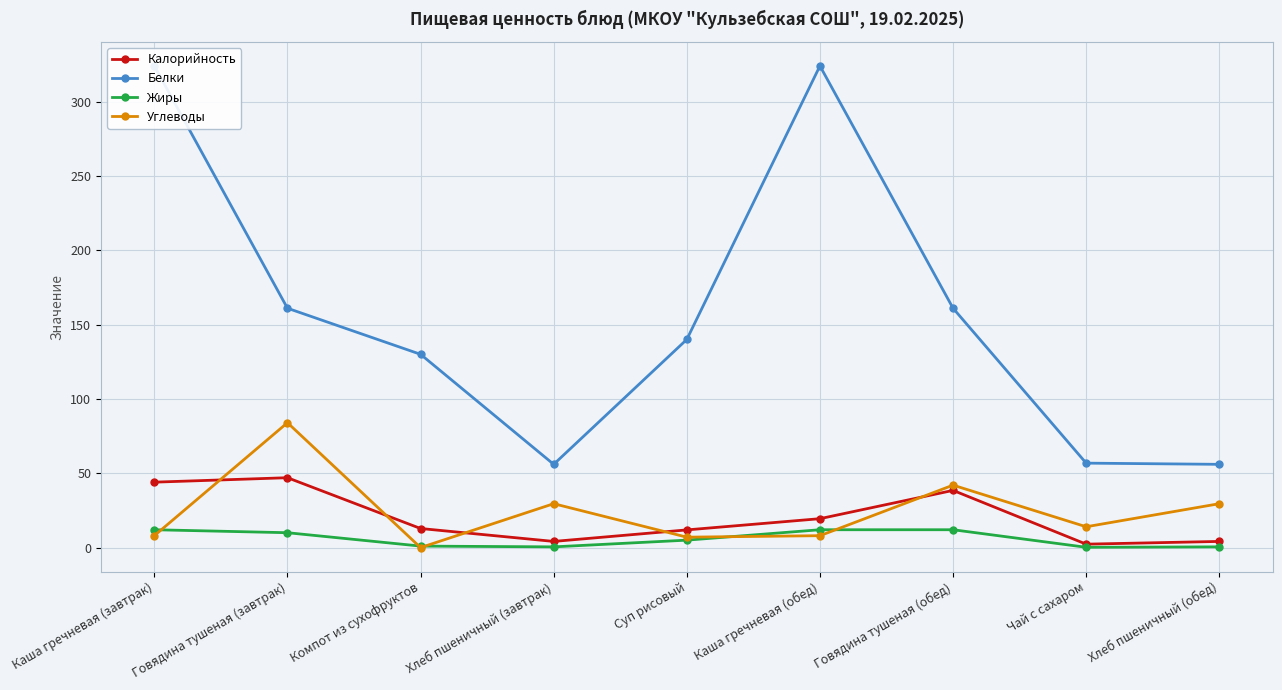

What is the label of the 8th point from the right?

Говядина тушеная (завтрак)